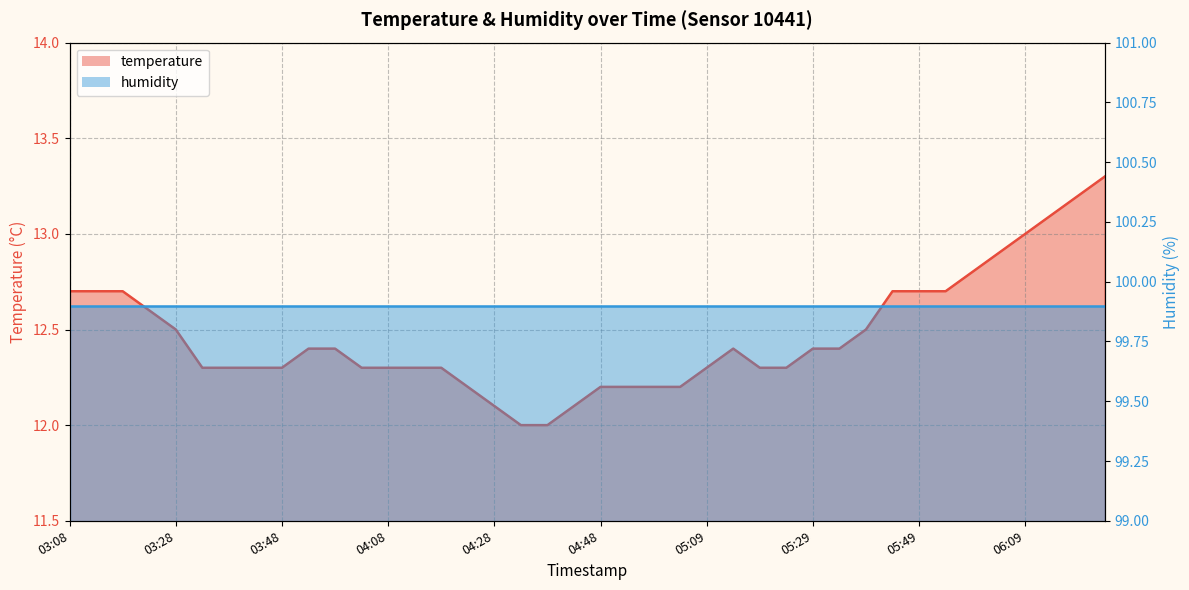

At which category does the chart reach its peak across all series?

06:24